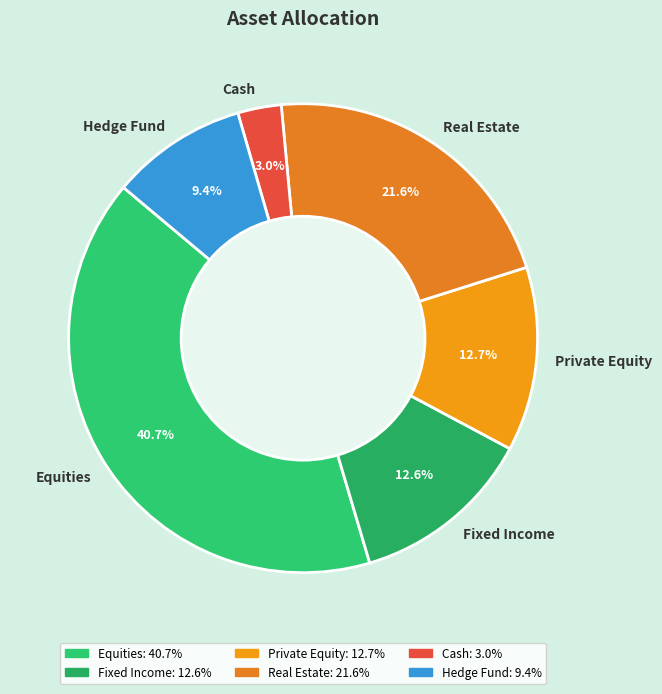

What is the total percentage of Hedge Fund and Equities?

50.1%